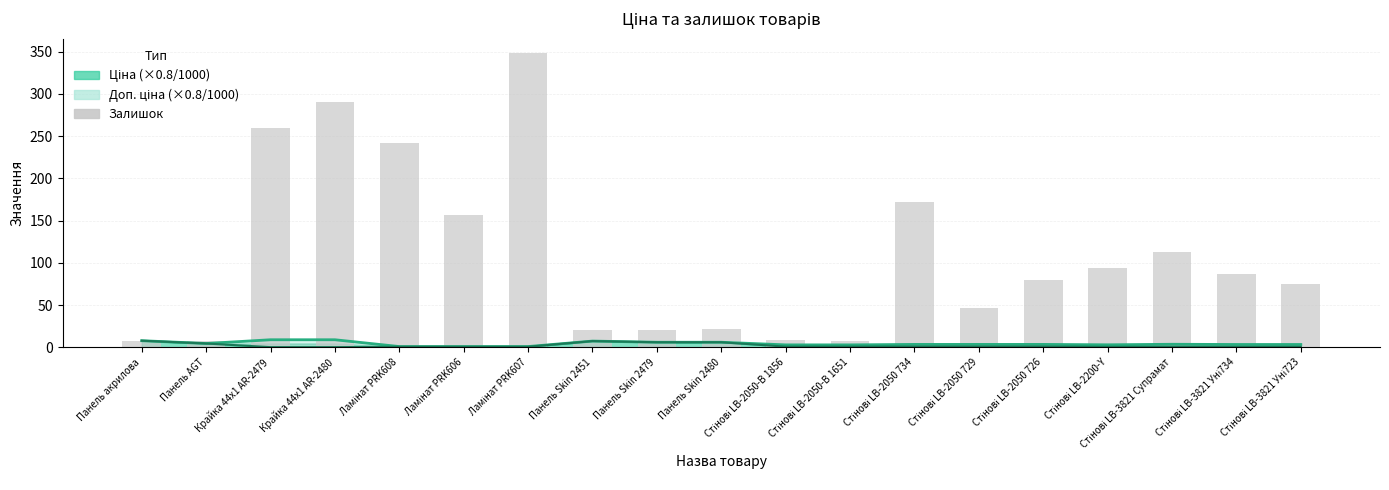

What is the difference between the maximum and minimum values in the Доп. ціна (scaled) series?

8.0